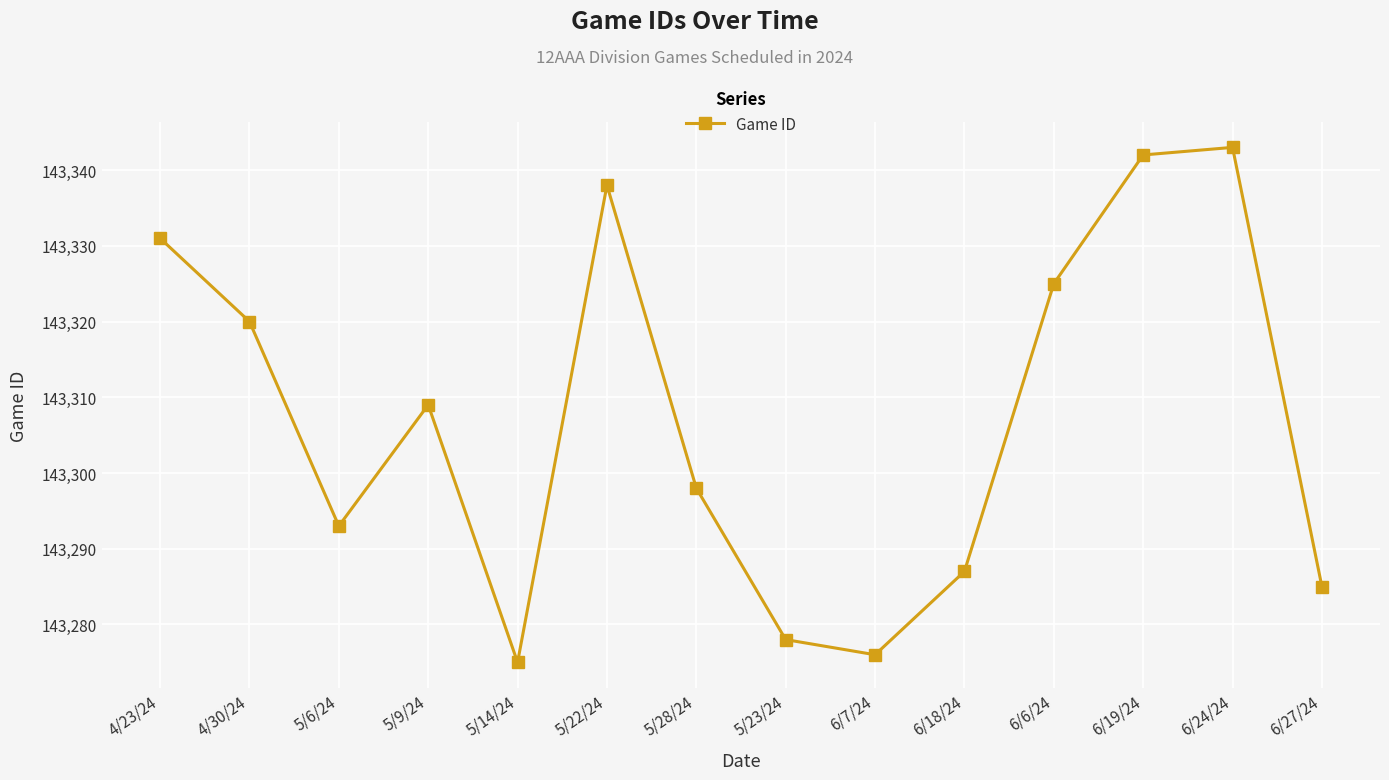

What value does the data have at 5/22/24, to the nearest 10?

143340